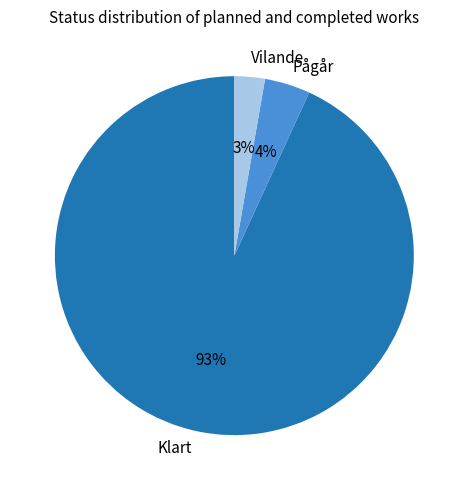

Rank the categories by value from lowest to highest.

Vilande, Pågår, Klart